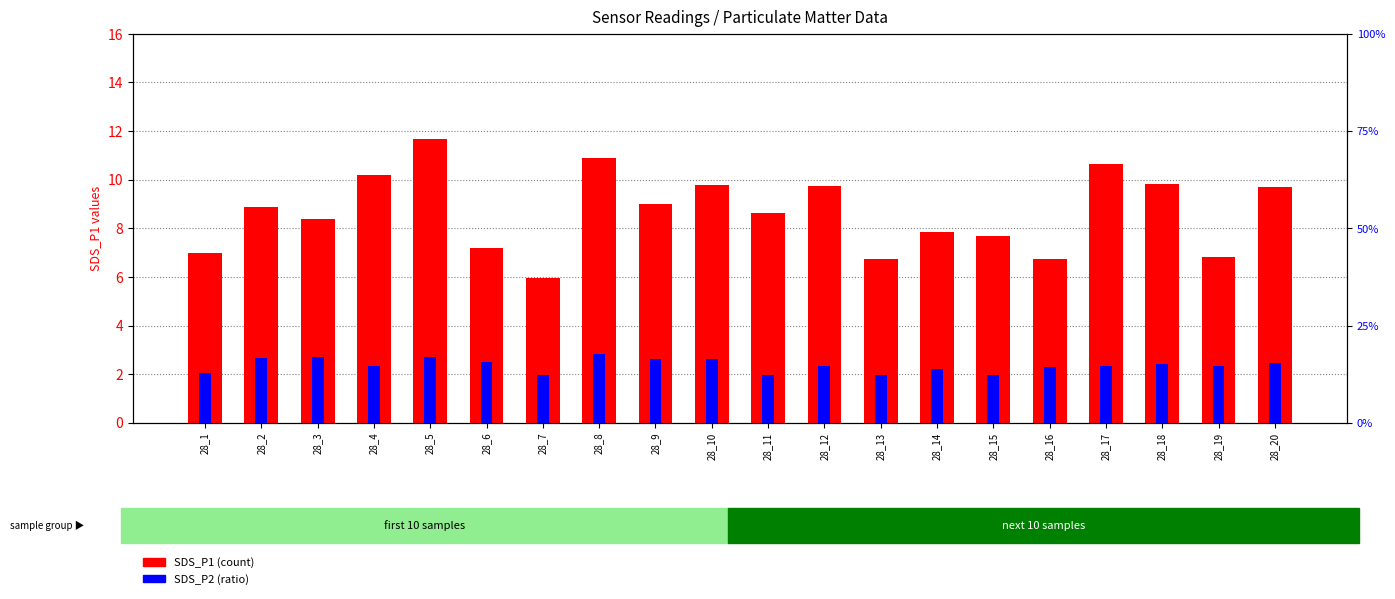

What is the average value of the SDS_P2 series?

2.4